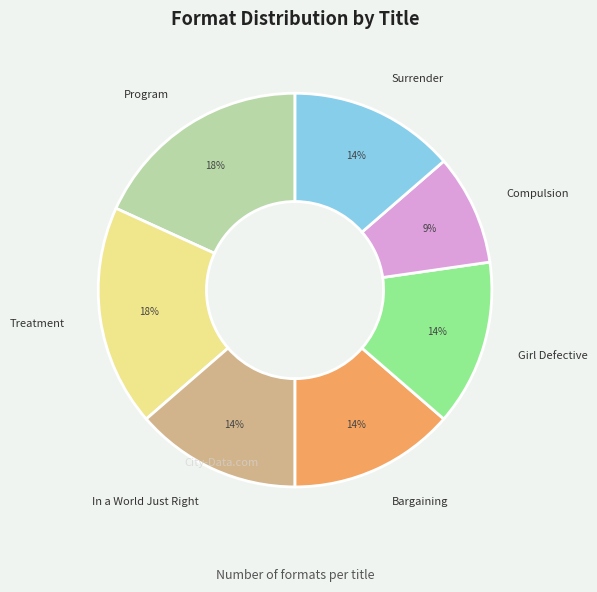

To the nearest percent, what portion does Surrender represent?

14%